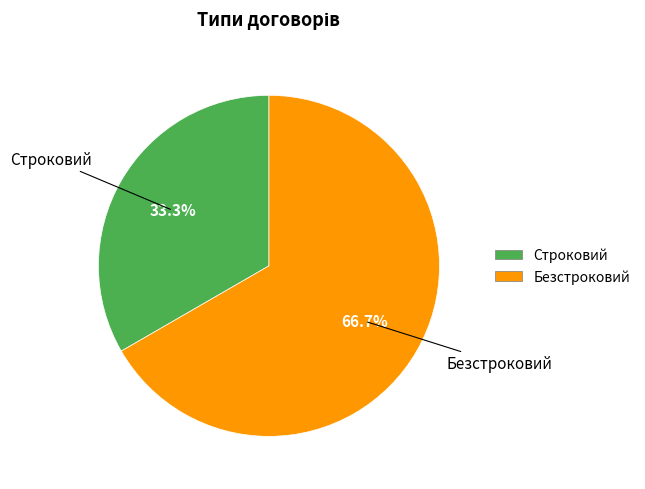

Combined, do Строковий and Безстроковий account for over 50%?

Yes